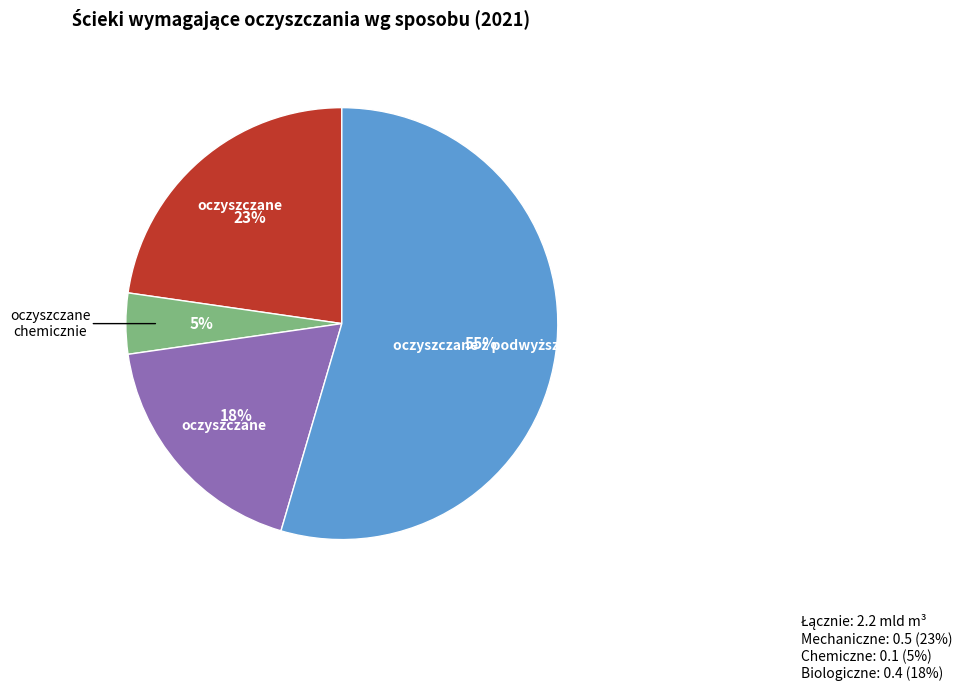

How many slices are in this pie chart?

4